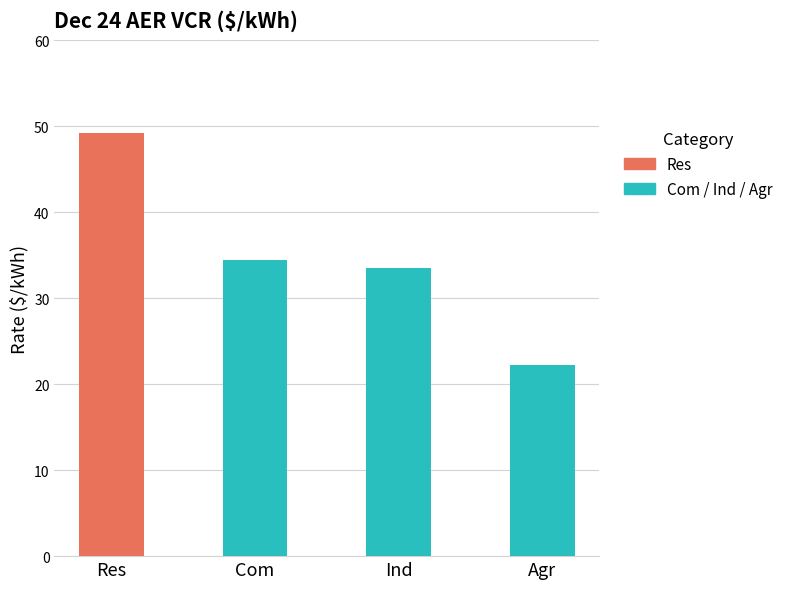

What is the difference between the maximum and minimum values?

27.0